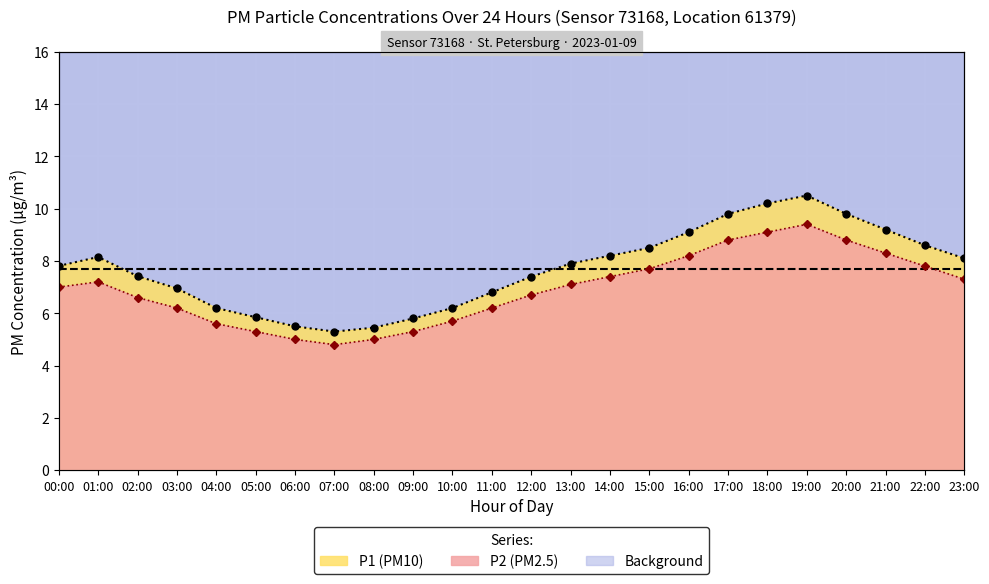

At which category is the sum across all series the highest?

19:00